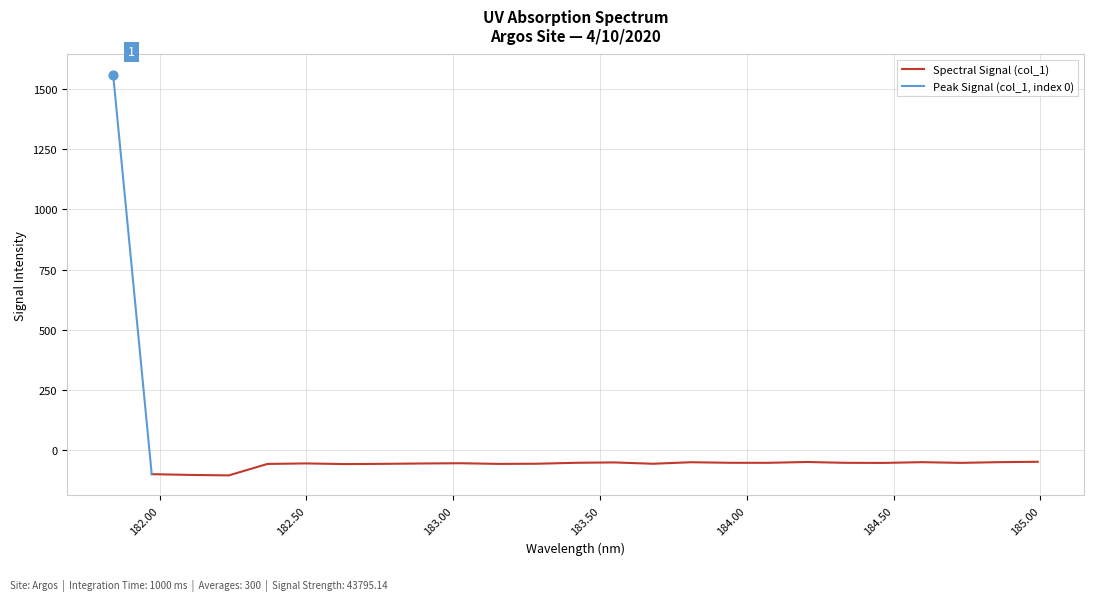

Between 184.3357763242 and 184.8600909338, which is larger?

184.8600909338